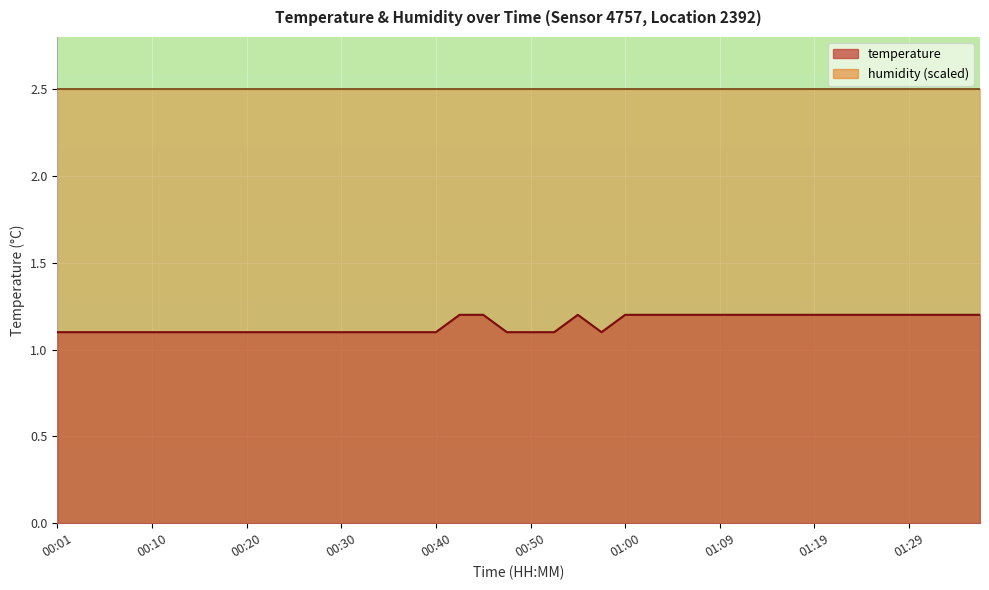

Rank the categories by value from lowest to highest.

00:01, 00:03, 00:06, 00:08, 00:10, 00:13, 00:15, 00:18, 00:20, 00:23, 00:25, 00:28, 00:30, 00:33, 00:35, 00:38, 00:40, 00:47, 00:50, 00:52, 00:57, 00:42, 00:45, 00:55, 01:00, 01:02, 01:05, 01:07, 01:09, 01:12, 01:14, 01:17, 01:19, 01:22, 01:24, 01:27, 01:29, 01:31, 01:34, 01:36